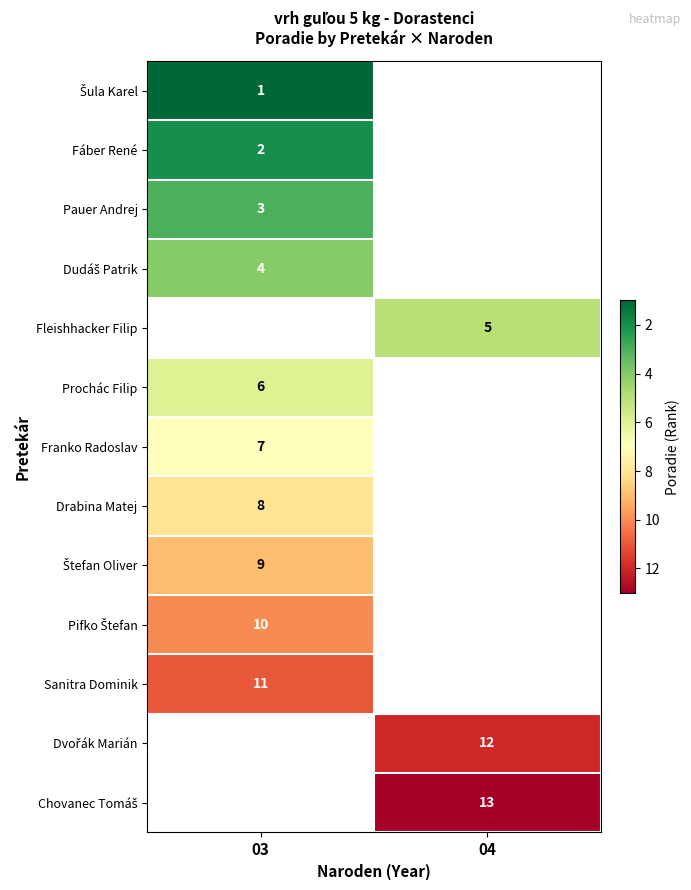

The value of Fleishhacker Filip at 04 is 5. True or false?

True